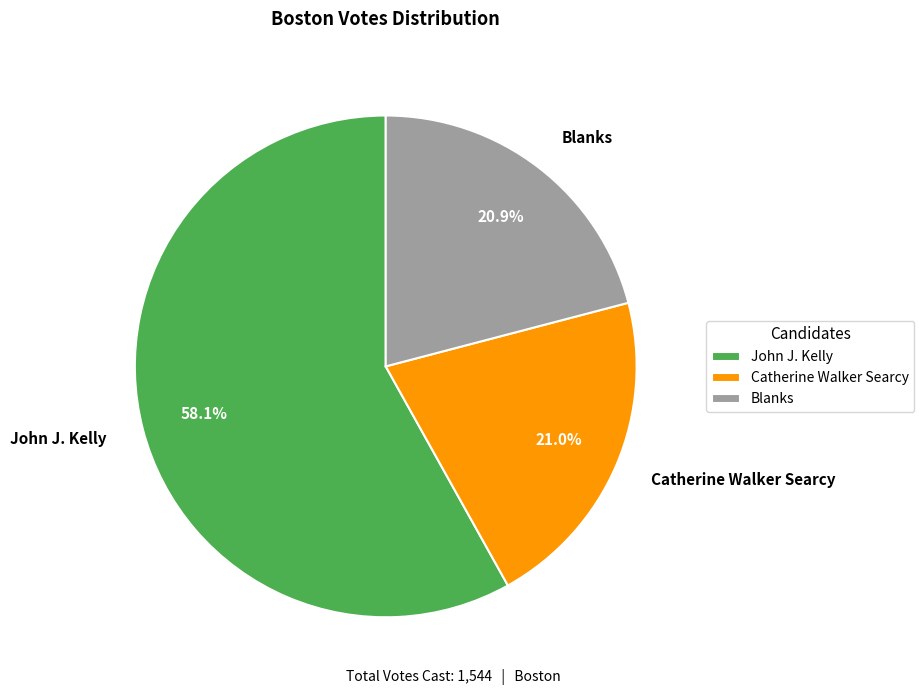

To the nearest percent, what portion does John J. Kelly represent?

58%